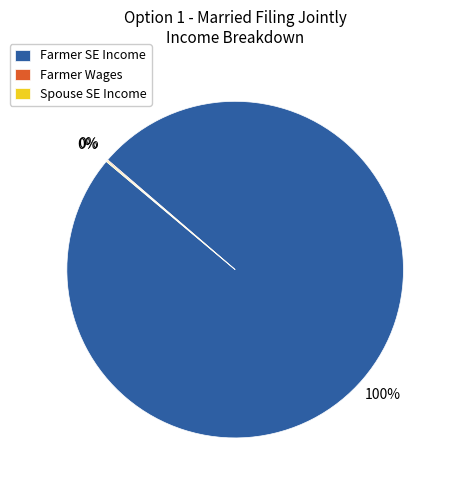

To the nearest percent, what is the difference between the largest and smallest slice percentages?

100%